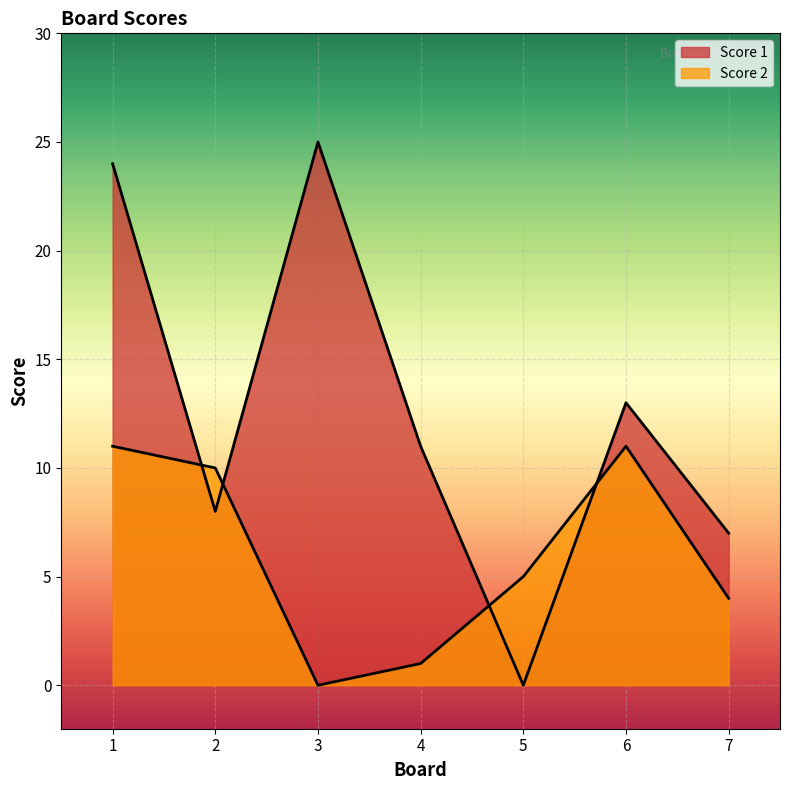

Rank the categories by Score 1 value from highest to lowest.

3, 1, 6, 4, 2, 7, 5